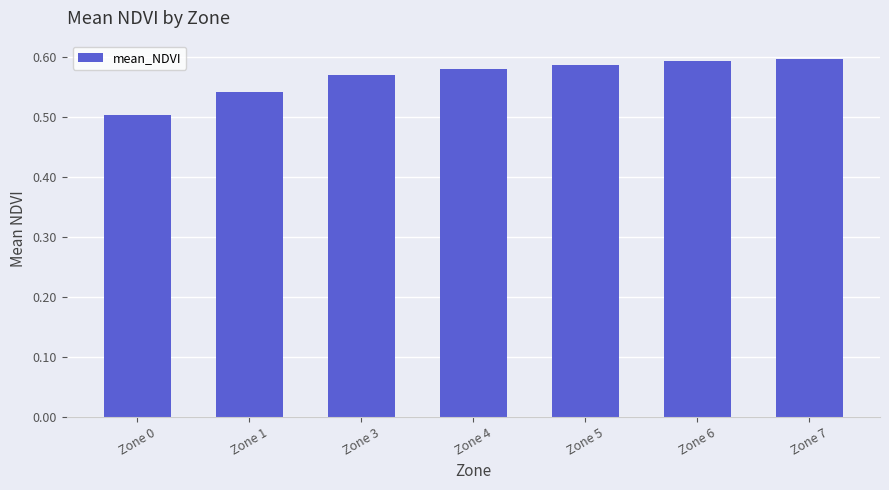

Where is the data nearest to the value 0?

Zone 0